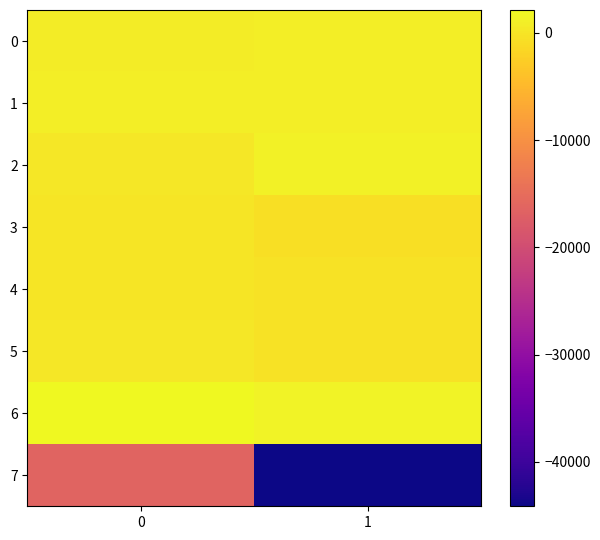

How many categories are shown in the chart?

2